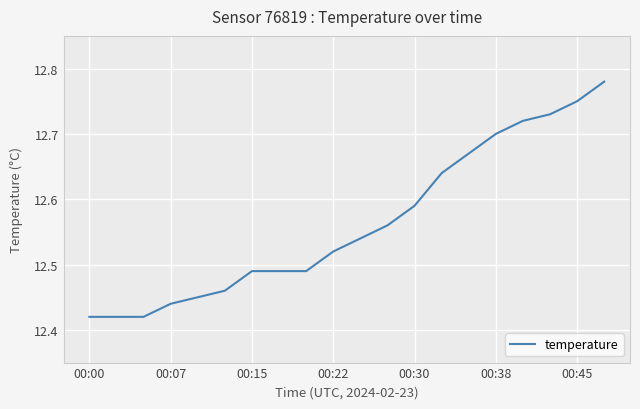

What is the difference between the maximum and minimum values?

0.4